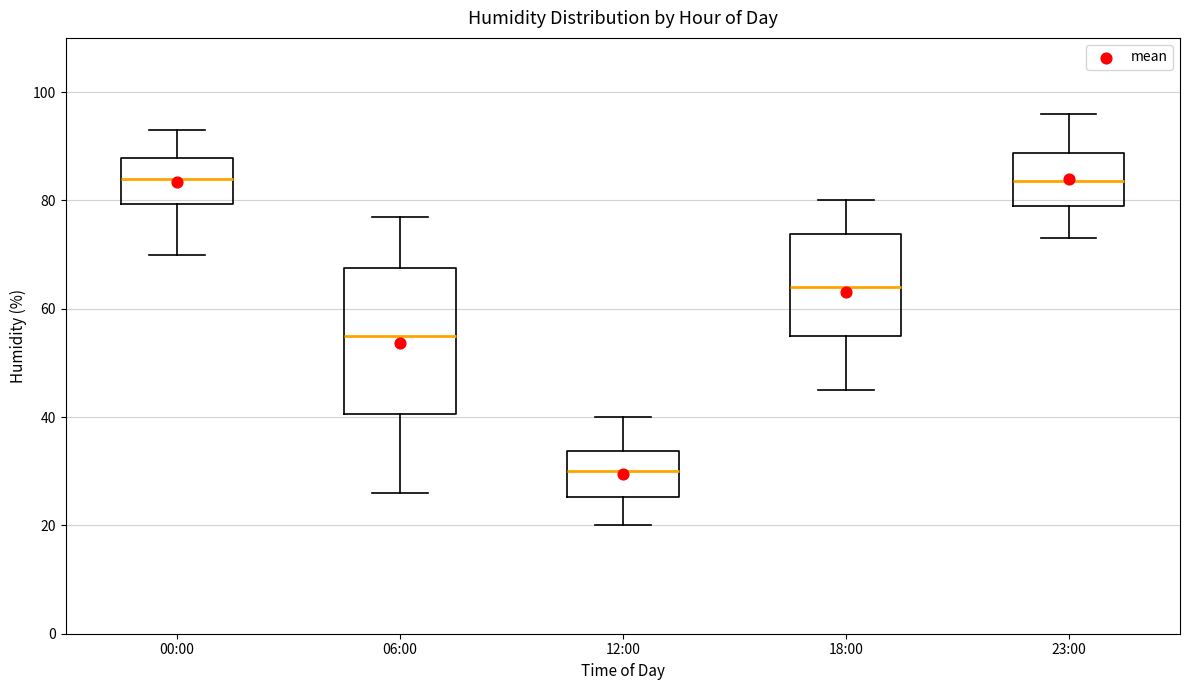

Reading left to right, read every box against the y-axis: the position of its median line, the range the box covers, and the ends of its whiskers. The values are not printed on the chart, so give them approximately, as read against the axis.

00:00: median 84, box 80 to 88, whiskers 70 to 94
06:00: median 56, box 40 to 68, whiskers 26 to 78
12:00: median 30, box 26 to 34, whiskers 20 to 40
18:00: median 64, box 56 to 74, whiskers 46 to 80
23:00: median 84, box 80 to 88, whiskers 74 to 96